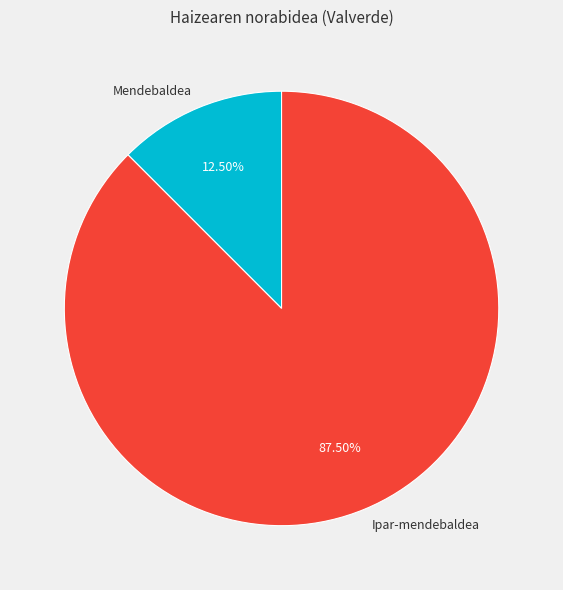

Rank the categories by value from highest to lowest.

Ipar-mendebaldea, Mendebaldea